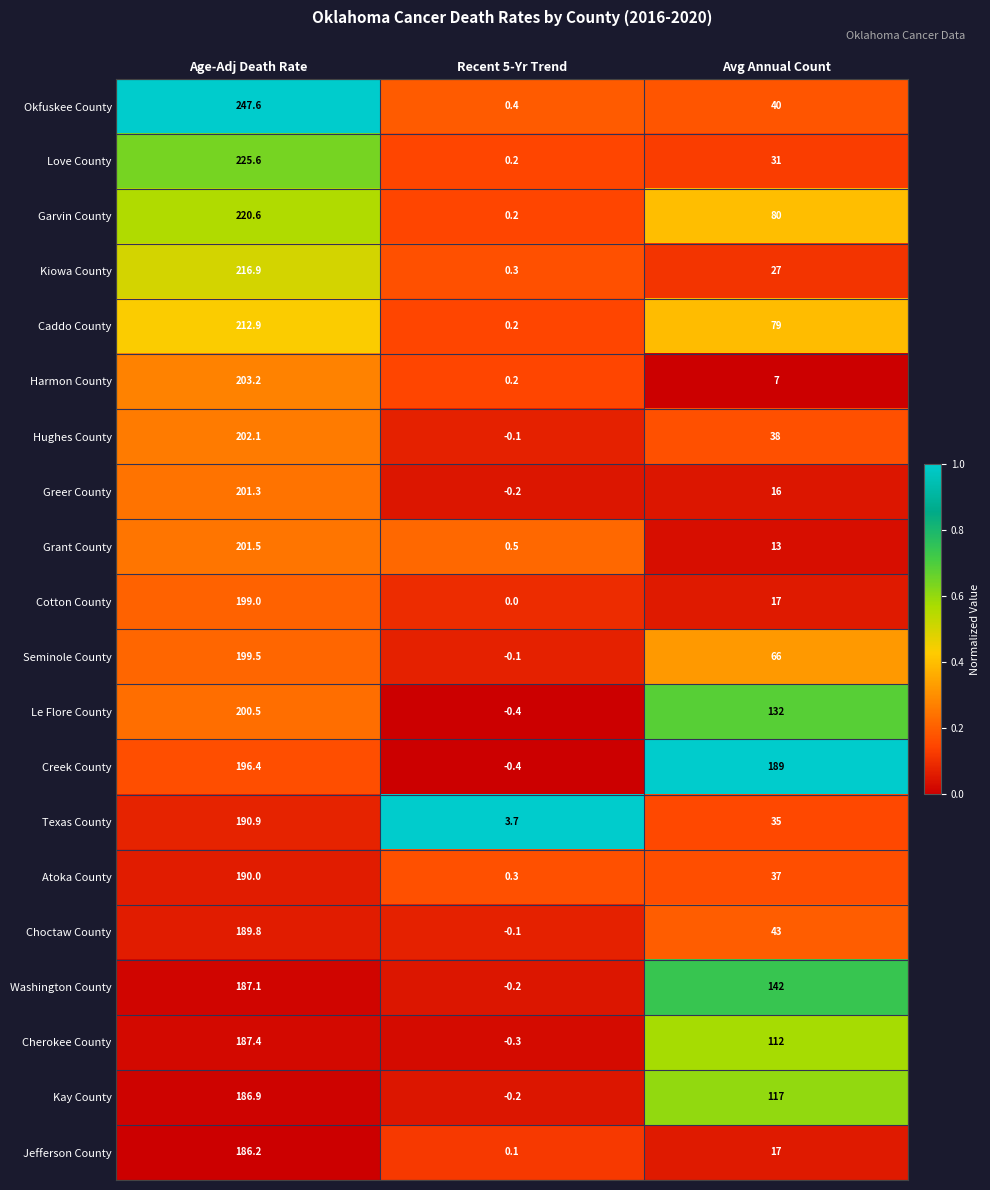

Rank the series by their maximum value, from lowest to highest.

Jefferson County, Kay County, Washington County, Cherokee County, Choctaw County, Atoka County, Texas County, Creek County, Cotton County, Seminole County, Le Flore County, Greer County, Grant County, Hughes County, Harmon County, Caddo County, Kiowa County, Garvin County, Love County, Okfuskee County